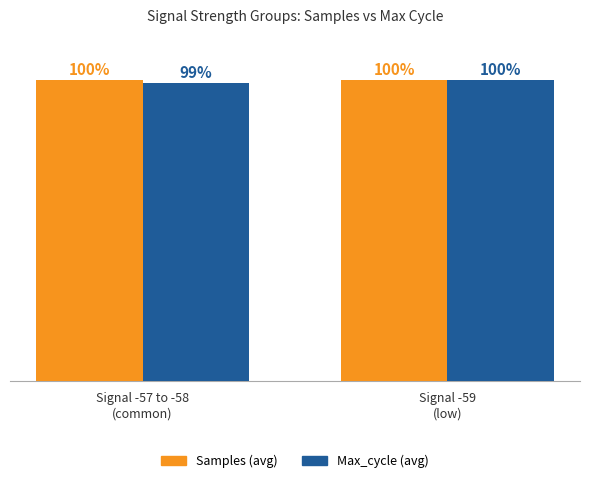

Which series has the widest spread of values?

Max_cycle (avg)